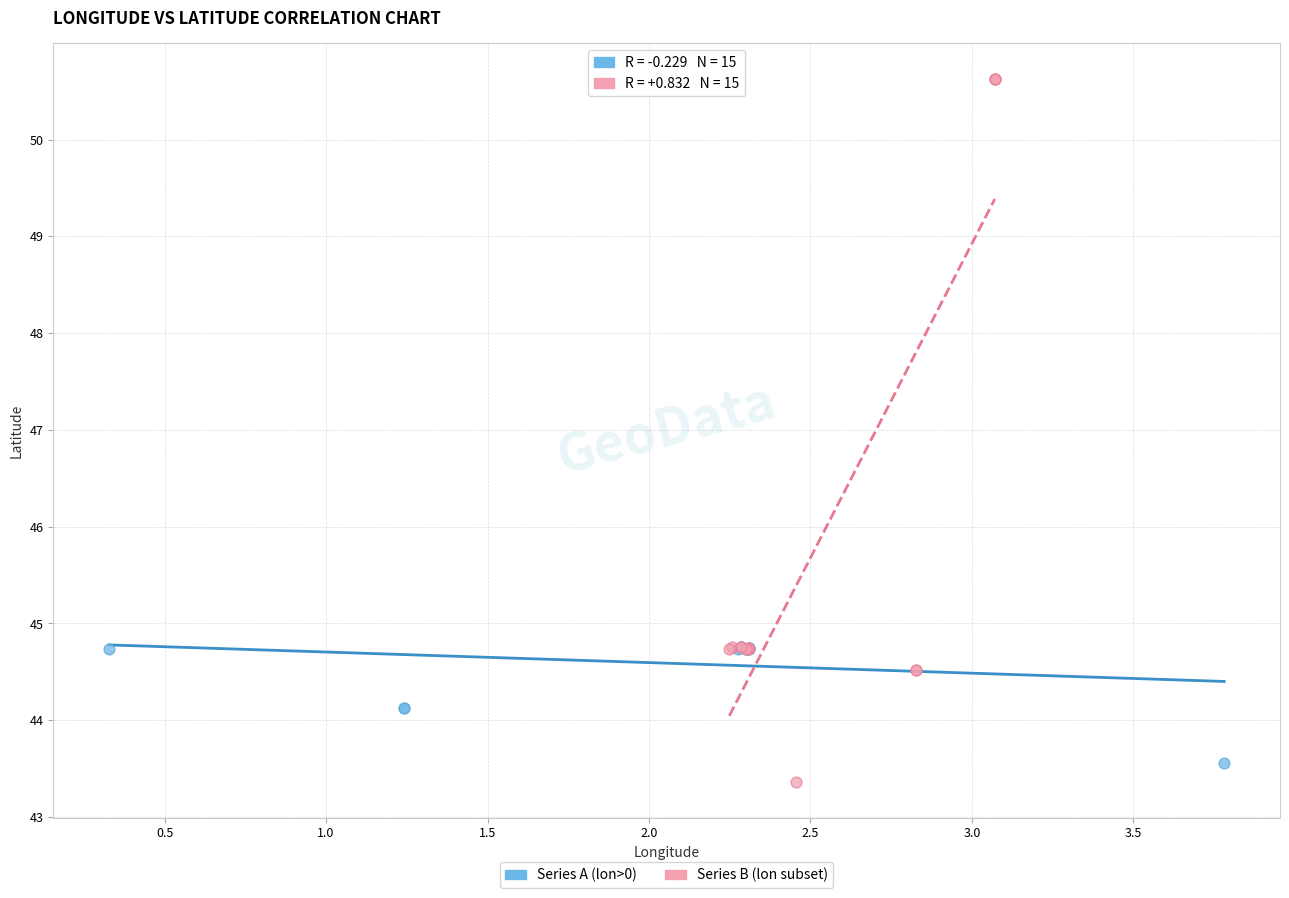

Which series contains the lowest Y value?

Series B (lon subset)